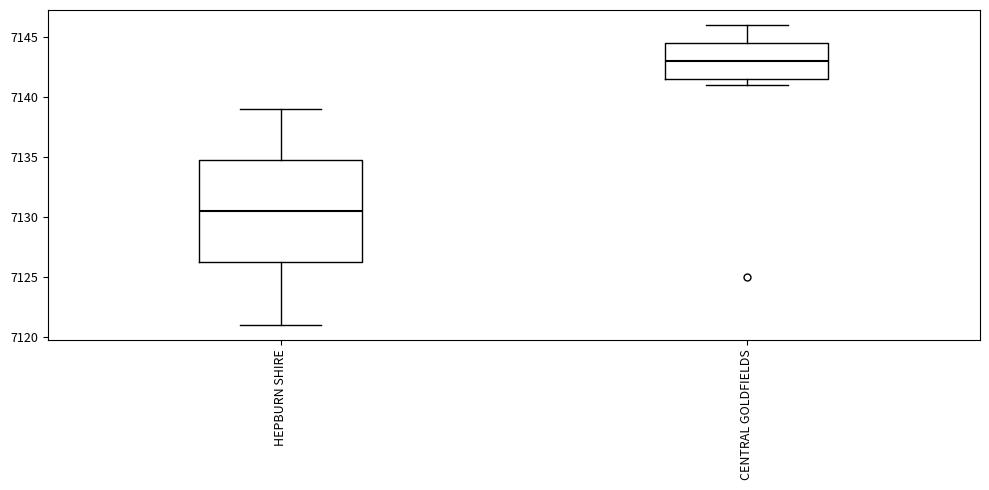

Reading left to right, read every box against the y-axis: the position of its median line, the range the box covers, and the ends of its whiskers. The values are not printed on the chart, so give them approximately, as read against the axis.

HEPBURN SHIRE: median 7130.5, box 7126.5 to 7135.0, whiskers 7121.0 to 7139.0
CENTRAL GOLDFIELDS: median 7143.0, box 7141.5 to 7144.5, whiskers 7141.0 to 7146.0